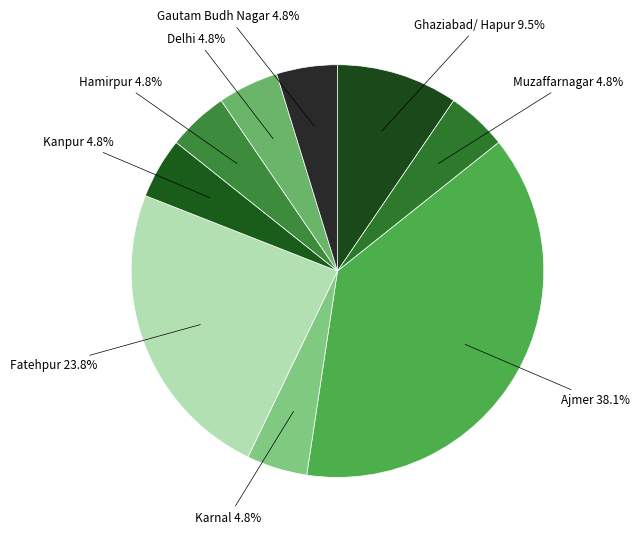

What percentage is the Muzaffarnagar slice, to the nearest percent?

5%